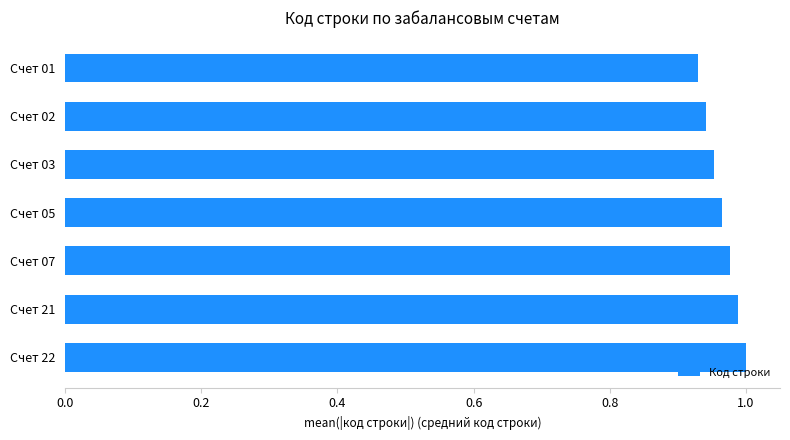

What is the difference between the maximum and minimum values?

0.1